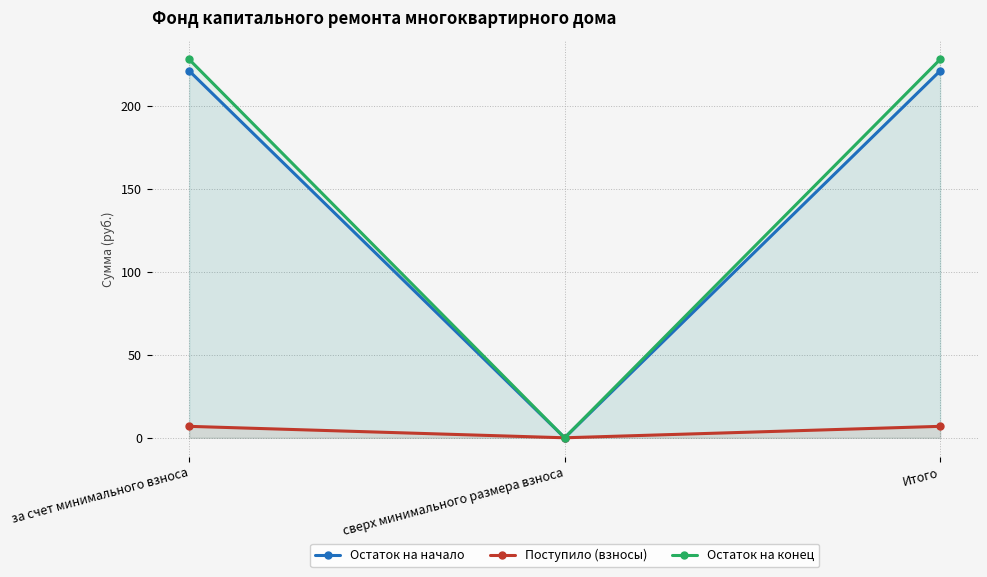

How many categories are shown in the chart?

3